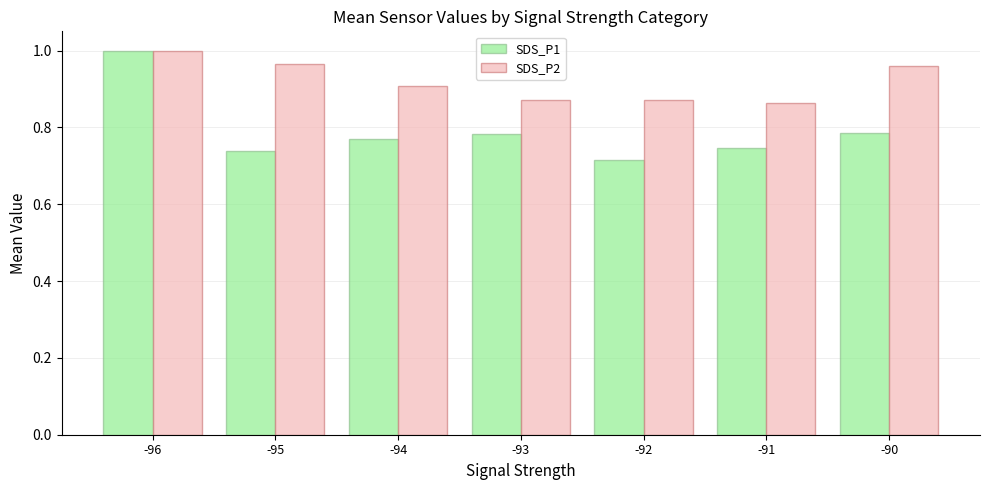

What is the difference between the maximum and minimum values in the SDS_P2 series?

0.1